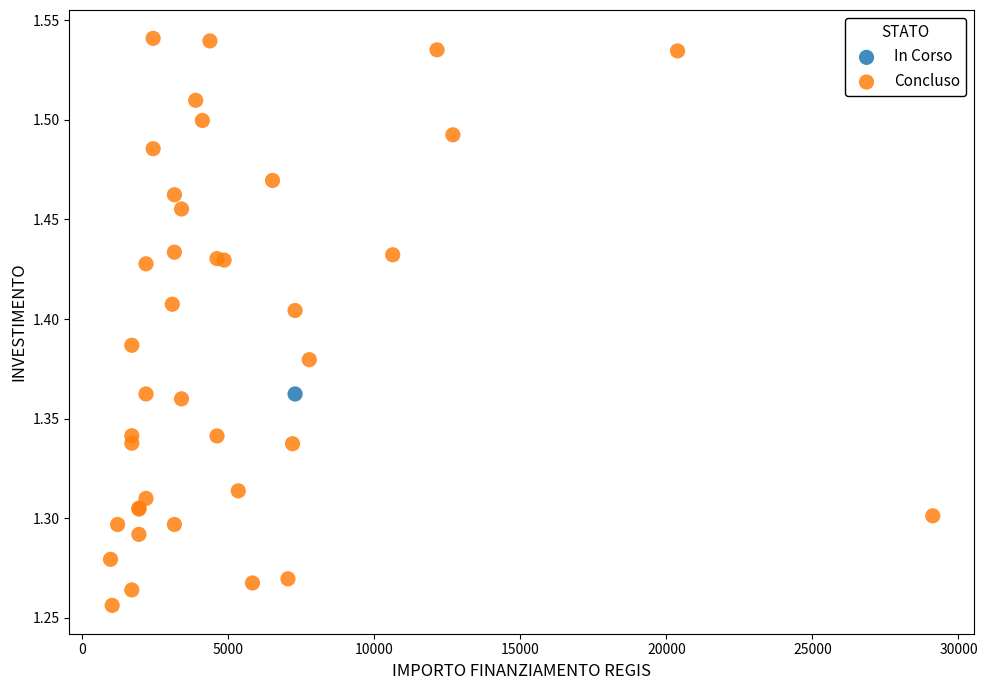

What are all the series names shown in the legend?

In Corso, Concluso